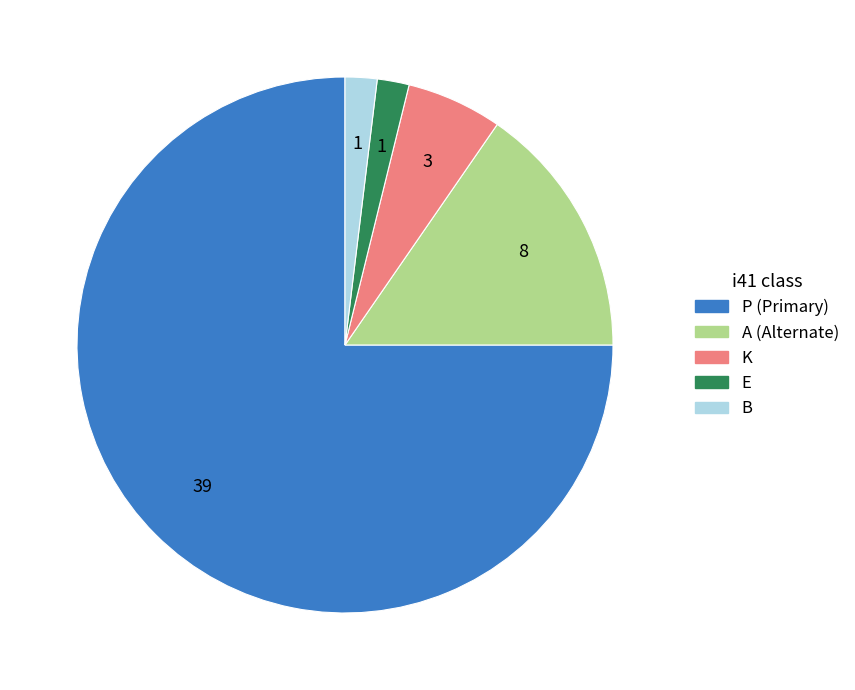

True or false: B accounts for 2% of the total.

True